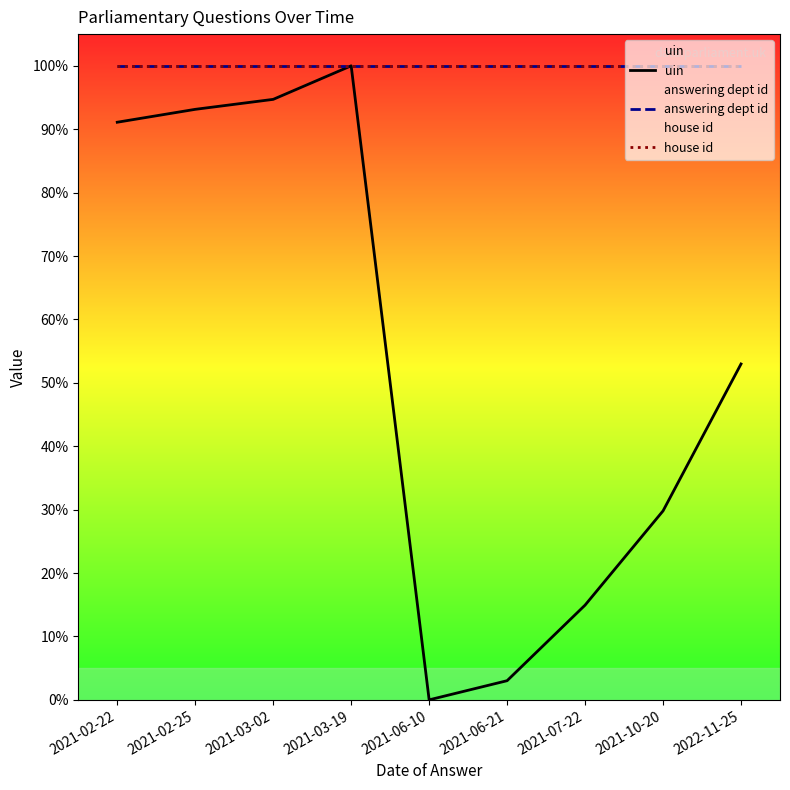

What is the sum of all house id values?

900.0